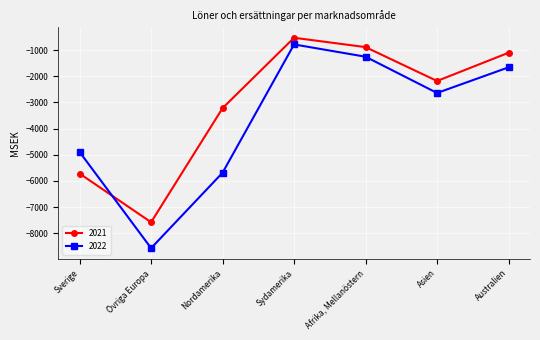

How many intersections are there between 2022 and 2021?

1